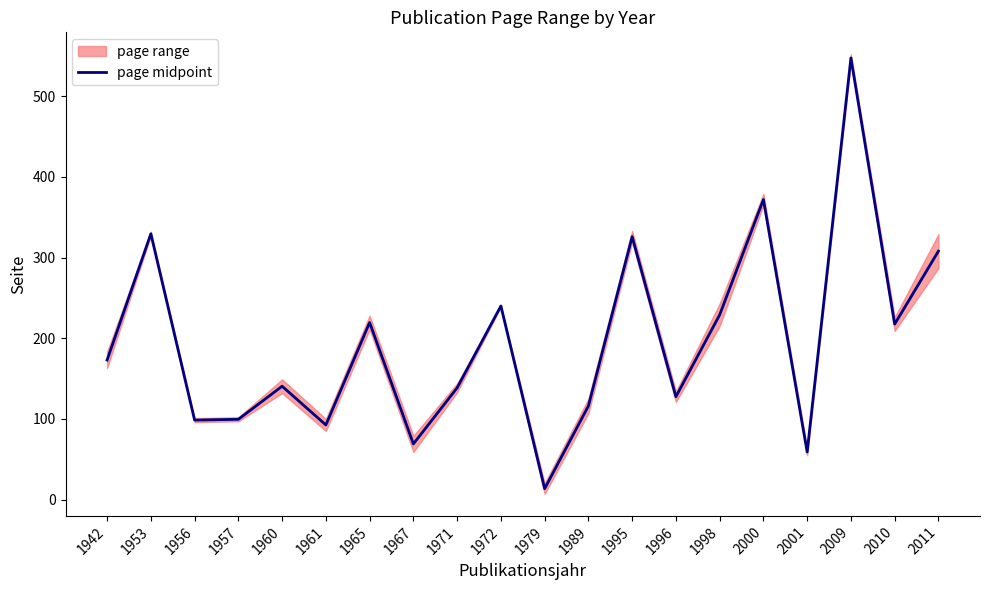

Is it true that the value at 1967 is 94.9?

False